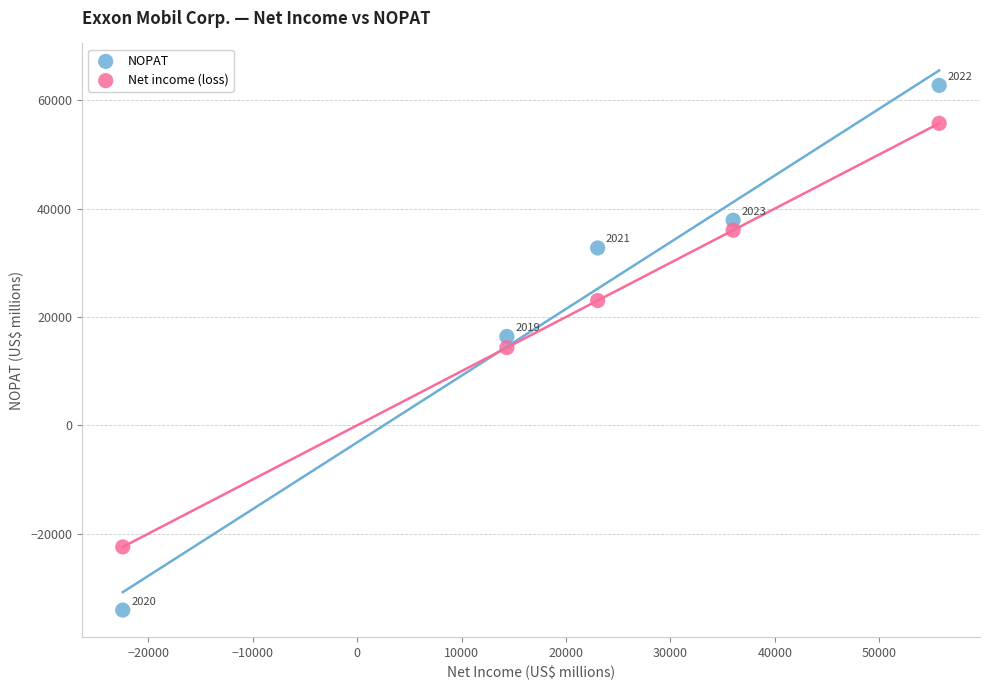

Across all data points, what is the range of X values (max minus min)?

78180